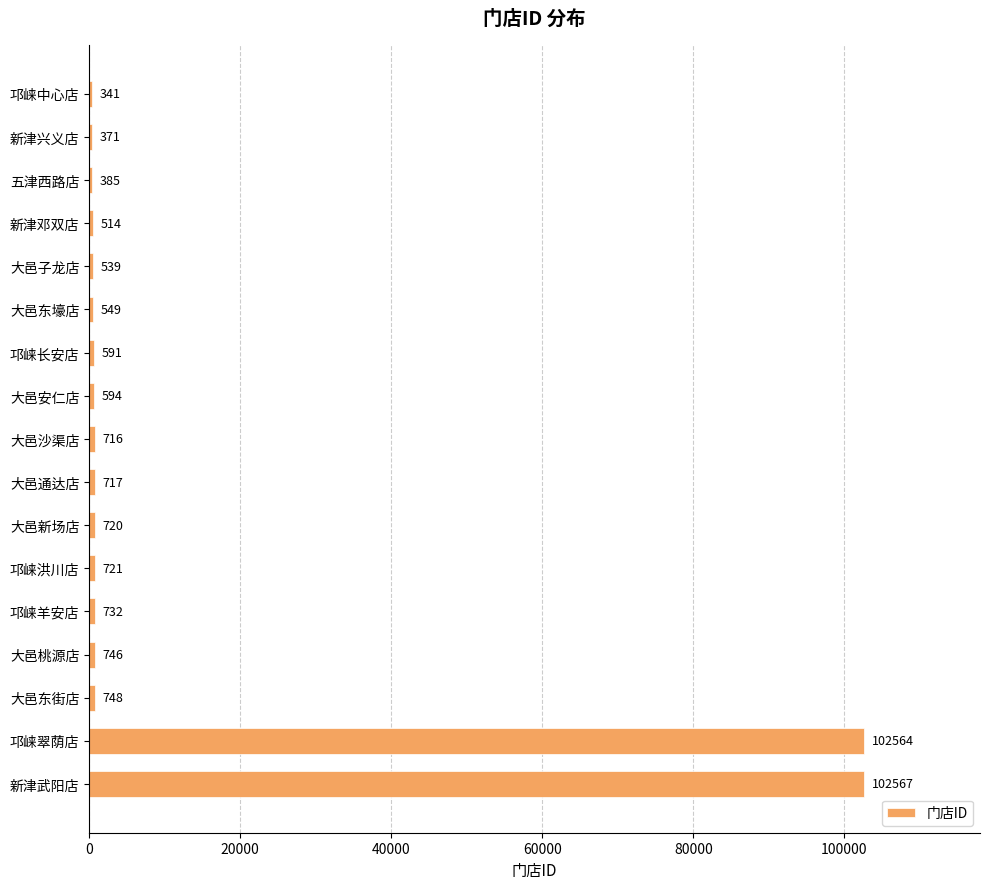

The value at 邛崃翠荫店 is 147399. True or false?

False